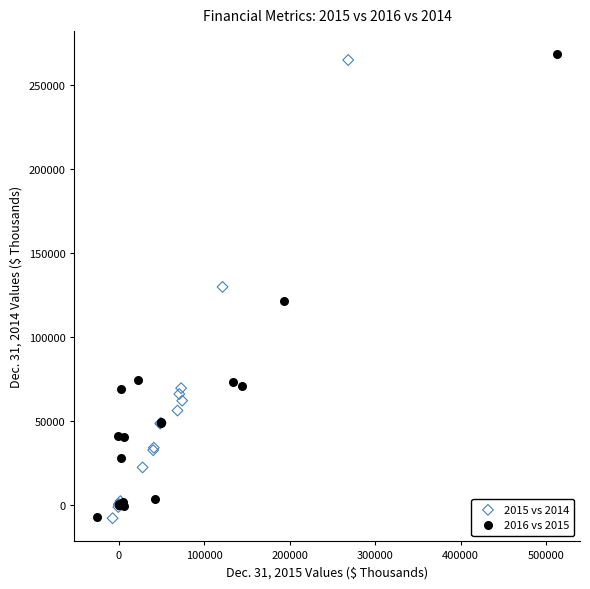

Which series has the largest Y range (max minus min)?

2016 vs 2015